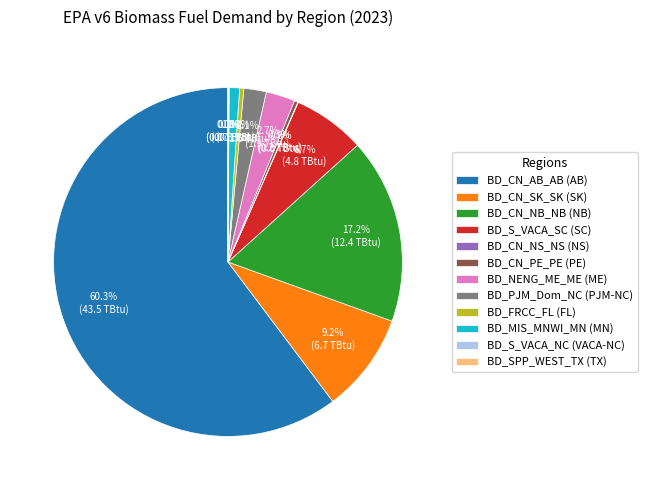

Which has a higher value, BD_CN_PE_PE (PE) or BD_MIS_MNWI_MN (MN)?

BD_MIS_MNWI_MN (MN)